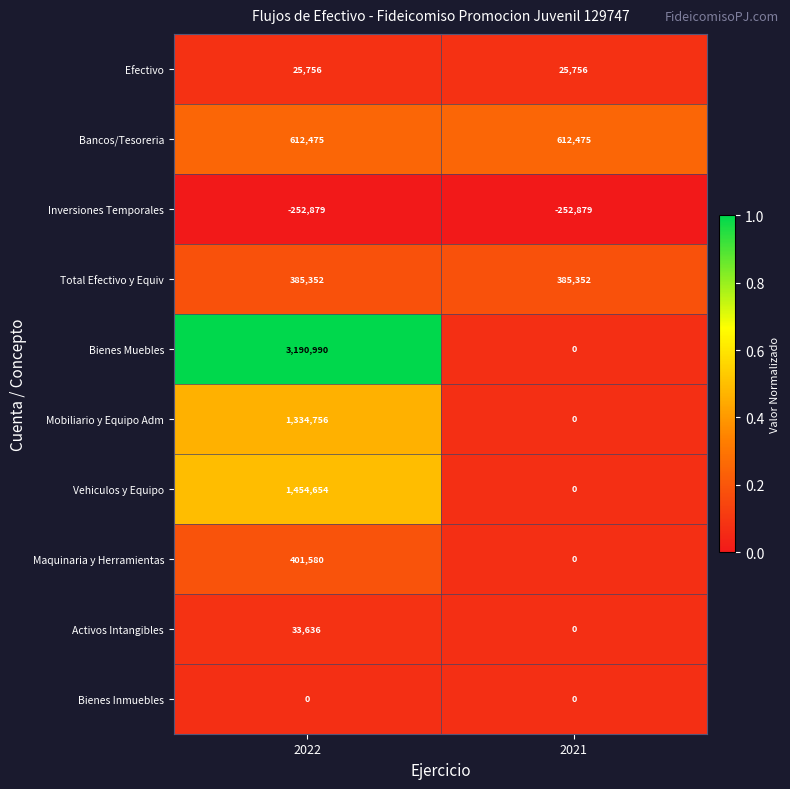

Which category has the highest value in the Maquinaria y Herramientas series?

2022